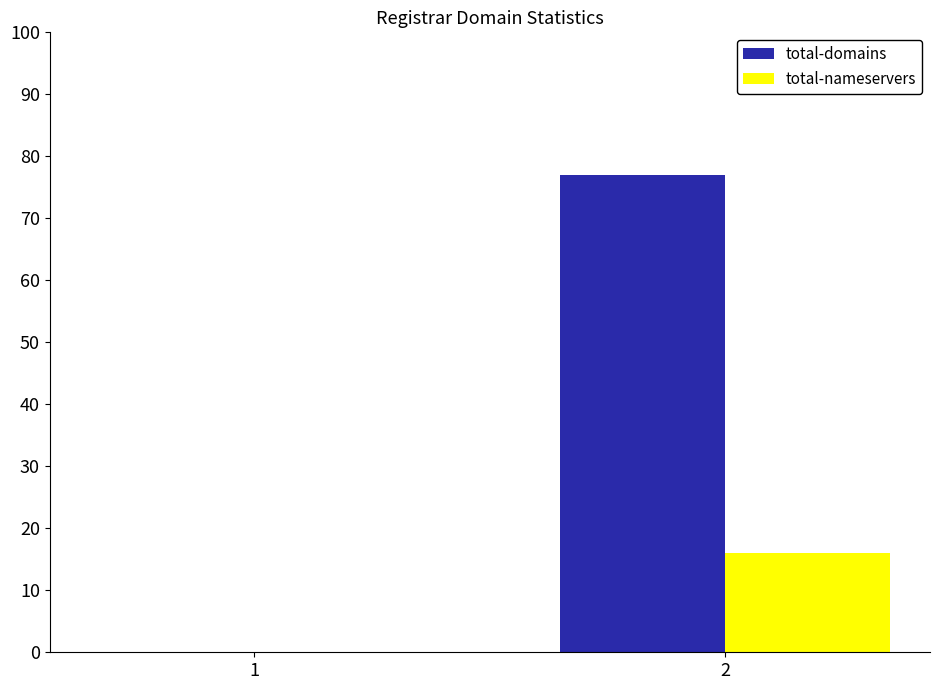

The total-nameservers series shows 16 at 2. True or false?

True